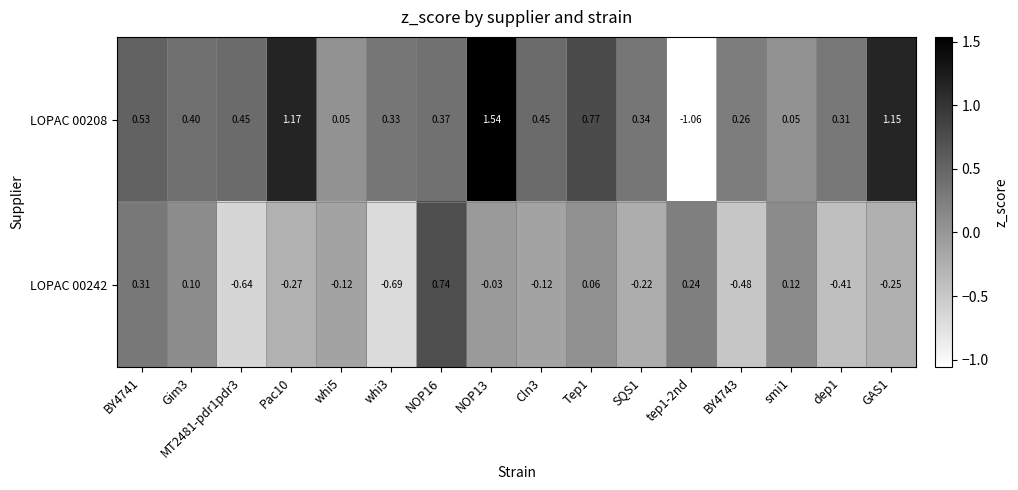

Reading left to right, list all the values displayed in this chart.

LOPAC 00208: BY4741=0.5	Gim3=0.4	MT2481-pdr1pdr3=0.5	Pac10=1.2	whi5=0.1	whi3=0.3	NOP16=0.4	NOP13=1.5	Cln3=0.5	Tep1=0.8	SQS1=0.3	tep1-2nd=-1.1	BY4743=0.3	smi1=0.1	dep1=0.3	GAS1=1.1
LOPAC 00242: BY4741=0.3	Gim3=0.1	MT2481-pdr1pdr3=-0.6	Pac10=-0.3	whi5=-0.1	whi3=-0.7	NOP16=0.7	NOP13=-0.0	Cln3=-0.1	Tep1=0.1	SQS1=-0.2	tep1-2nd=0.2	BY4743=-0.5	smi1=0.1	dep1=-0.4	GAS1=-0.2